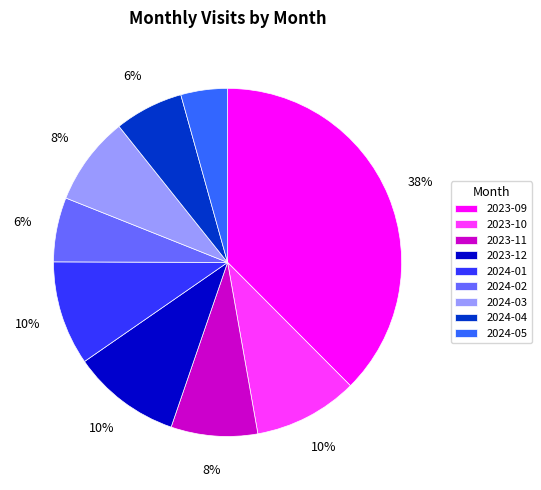

The 2024-02 slice represents 1% of the pie. True or false?

False